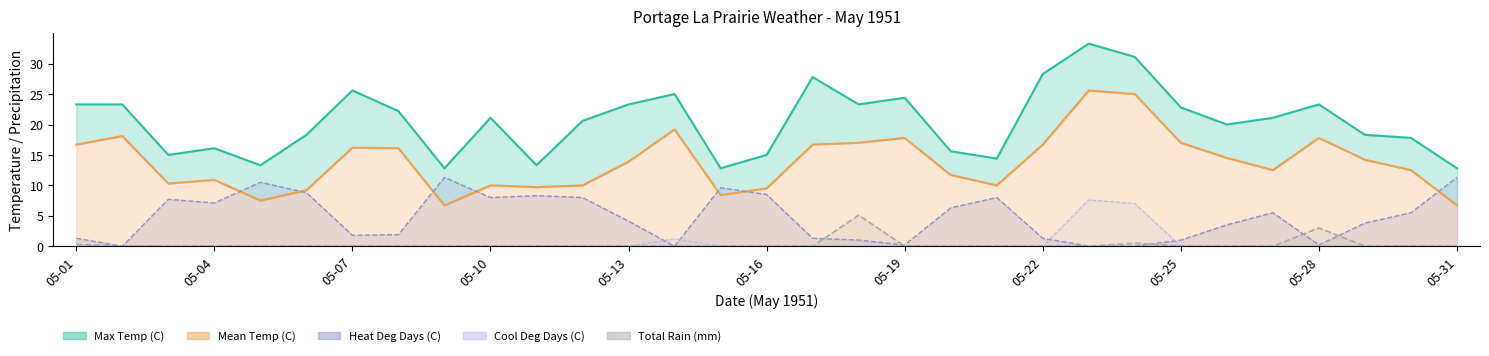

Reading left to right, extract all data points from this chart.

0.3	0.0	0.0	0.0	0.0	0.0	0.0	0.0	0.0	0.0	0.0	0.0	0.0	0.0	0.0	0.0	0.0	5.1	0.0	0.0	0.0	0.0	0.0	0.5	0.0	0.0	0.0	3.0	0.0	0.0	0.0